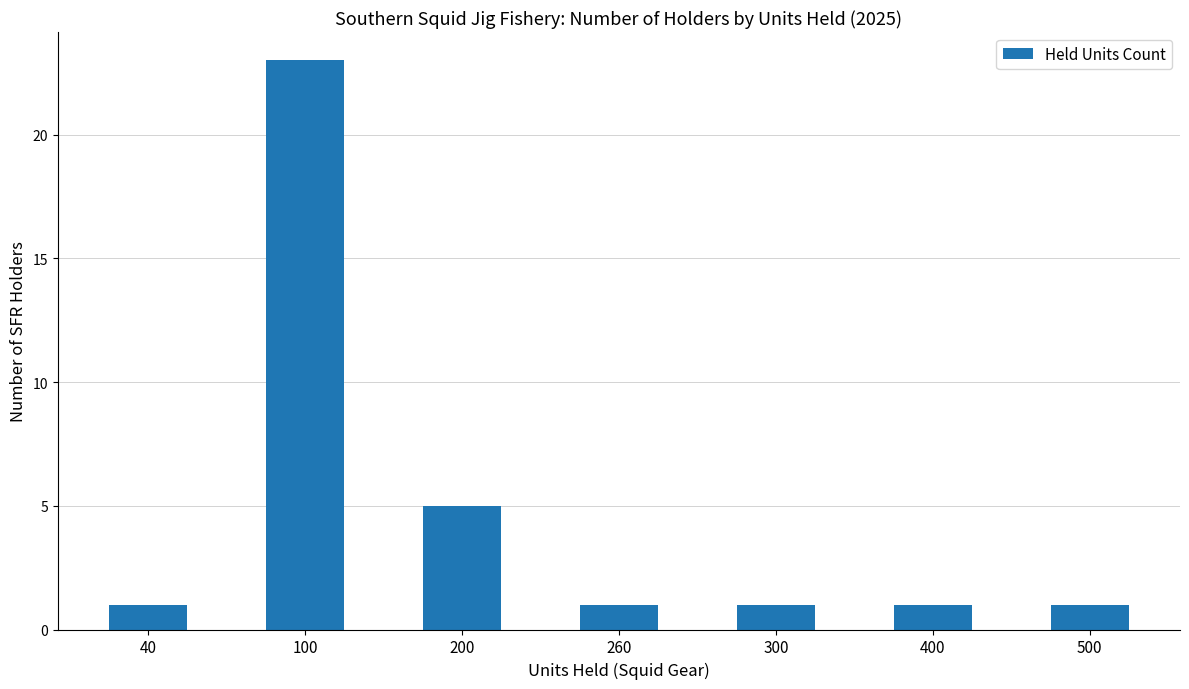

What is the average value?

5